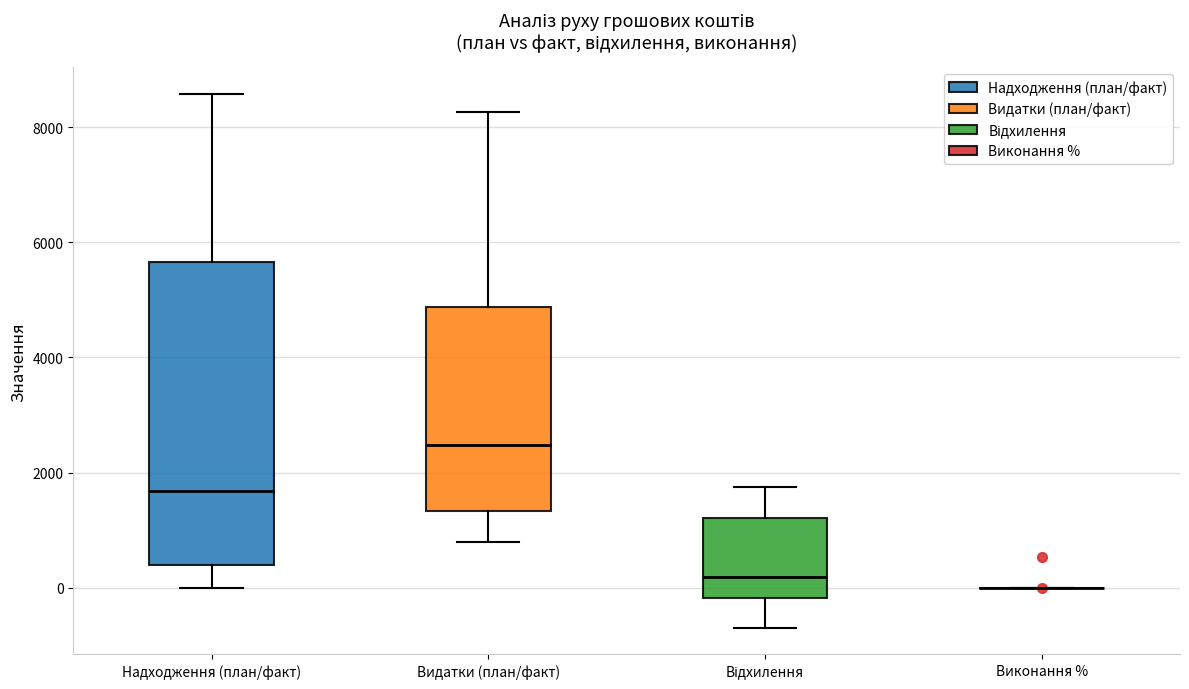

Reading left to right, read every box against the y-axis: the position of its median line, the range the box covers, and the ends of its whiskers. The values are not printed on the chart, so give them approximately, as read against the axis.

Надходження (план/факт): median 1600, box 400 to 5600, whiskers 0 to 8600
Видатки (план/факт): median 2400, box 1400 to 4800, whiskers 800 to 8200
Відхилення: median 200, box -200 to 1200, whiskers -600 to 1800
Виконання %: box collapsed to a line at 0, whiskers 0 to 0